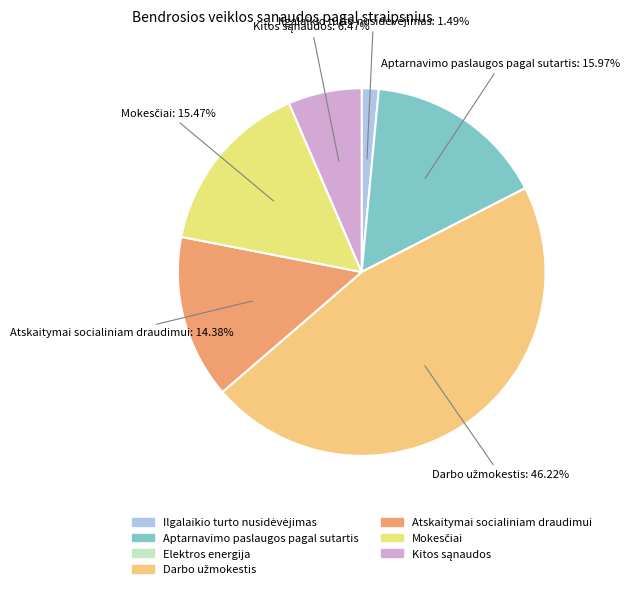

Is there a majority slice in this chart?

No